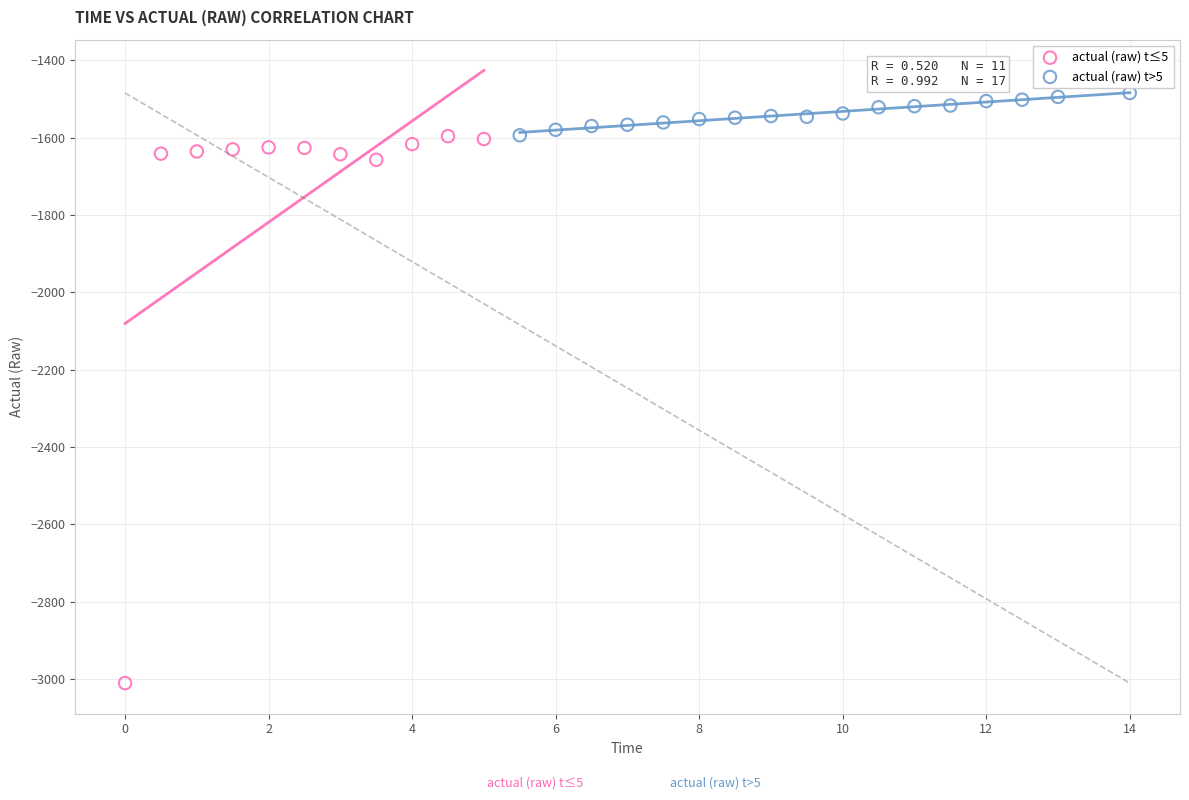

Which series contains the highest Y value?

actual (raw) t>5